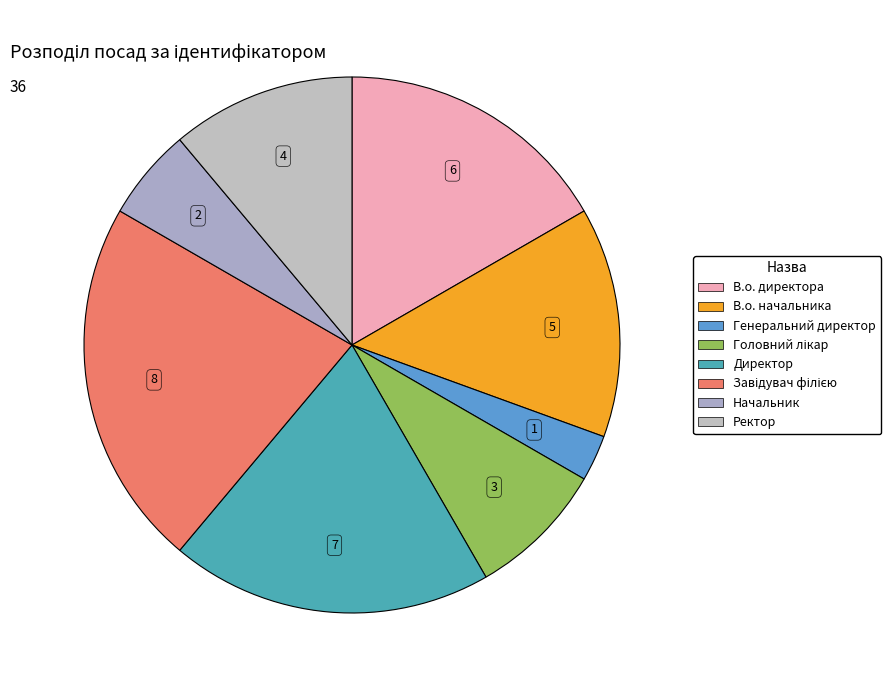

What is the largest slice in the pie chart?

Завідувач філією